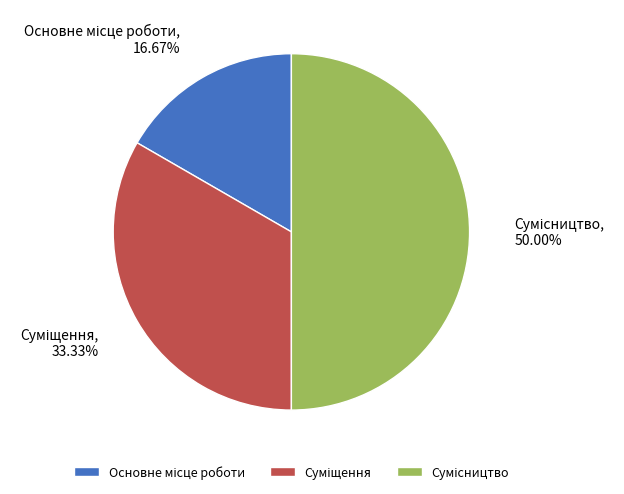

To the nearest percent, what is the difference between the largest and smallest slice percentages?

33%